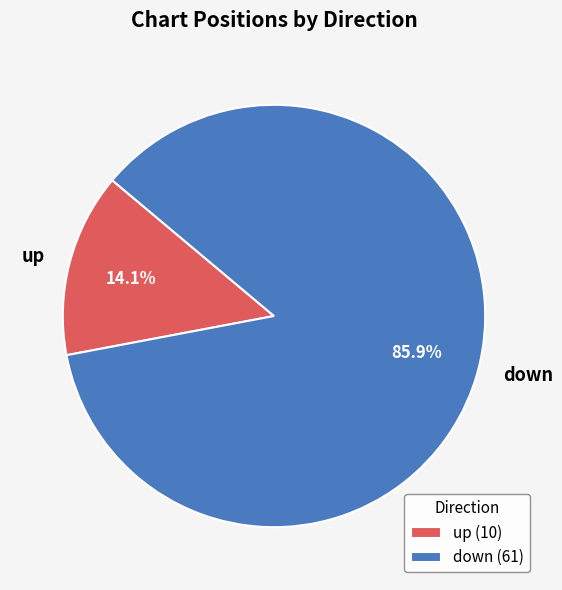

Which category accounts for the majority?

down